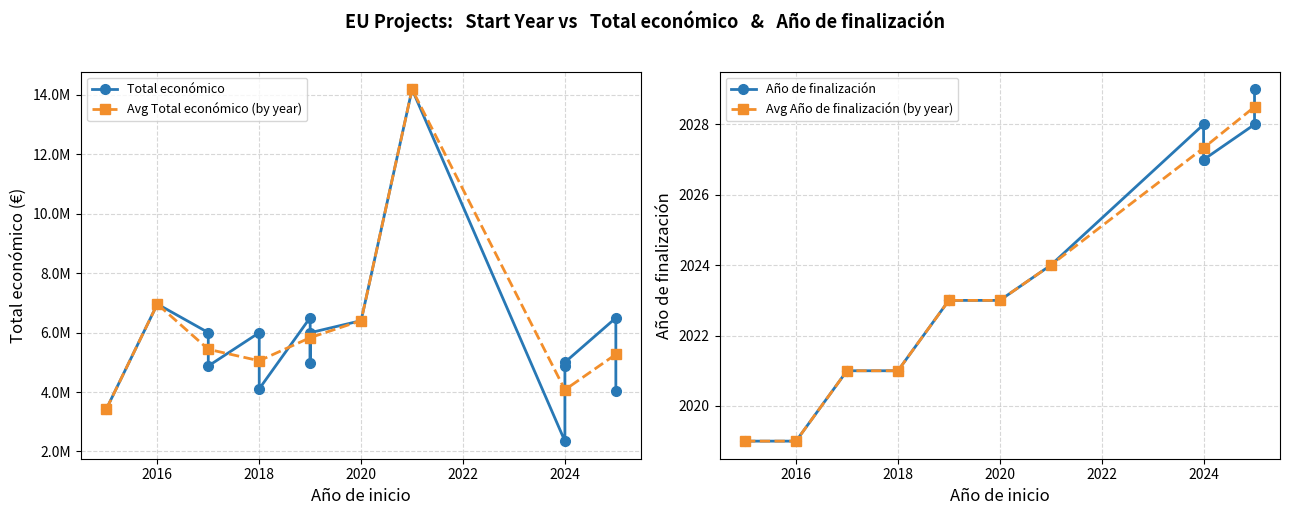

True or false: Total económico and Año de finalización intersect in this chart.

False